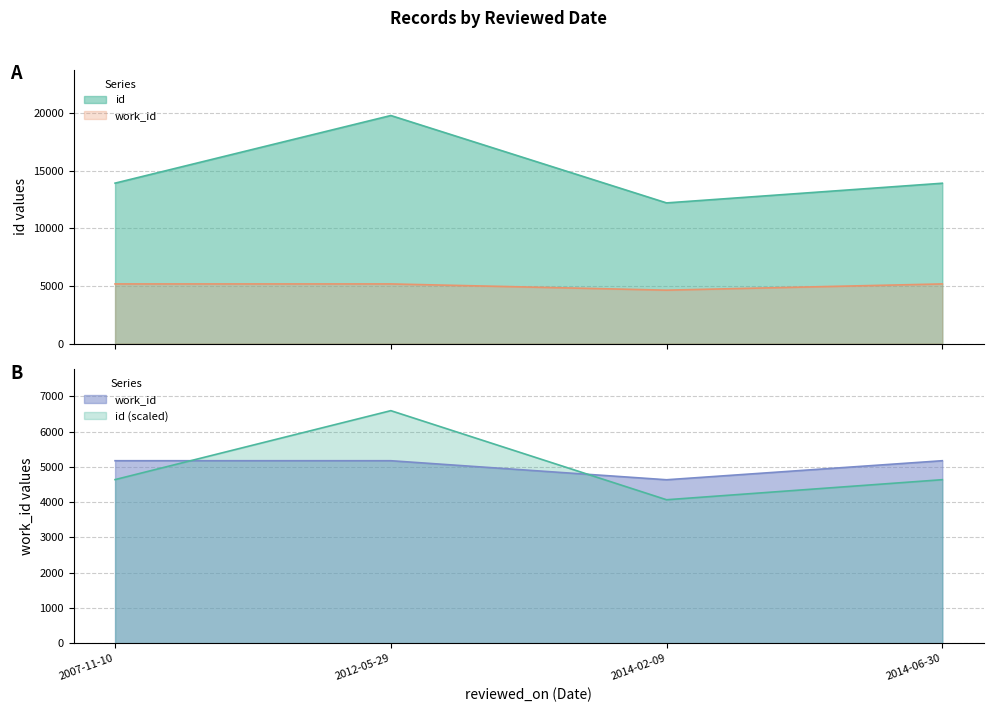

Reading left to right, what are all the values shown in this chart?

id: 13918	19785	12204	13911
work_id: 5175	5175	4635	5175